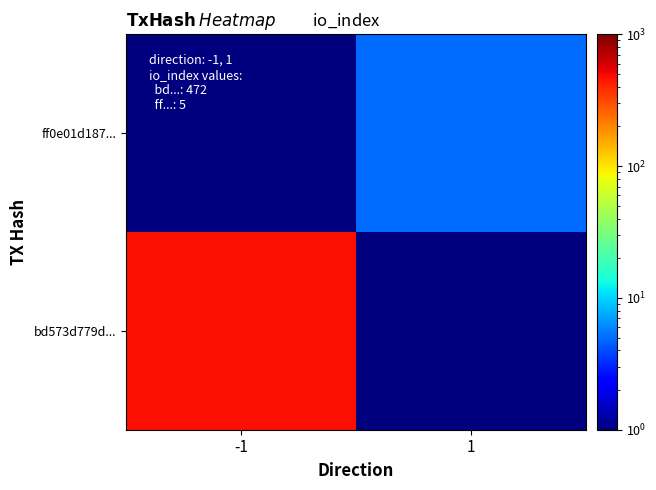

Reading right to left, list all the values displayed in this chart.

bd573d779d...: 1=0.1	-1=472.0
ff0e01d187...: 1=5.0	-1=0.1